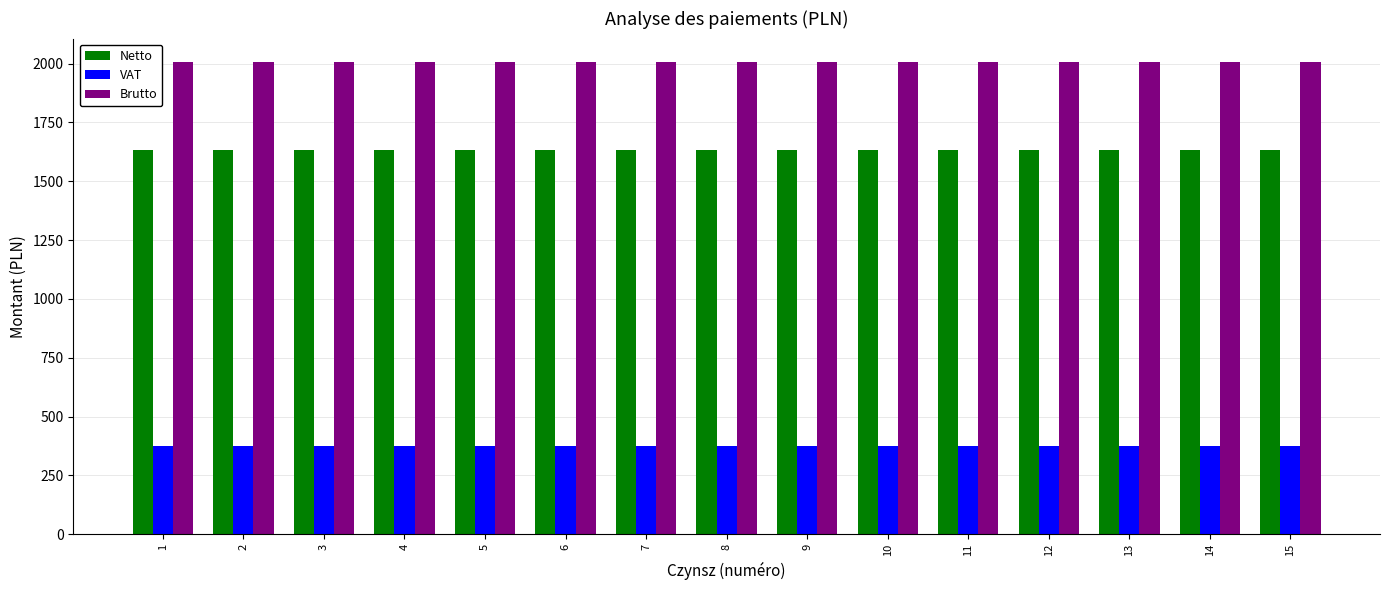

What value does the Brutto series have at 9?

2005.8